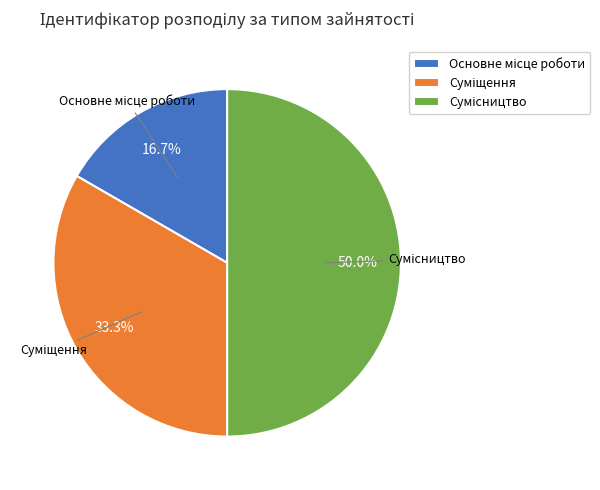

Which category has the smallest portion of the pie?

Основне місце роботи